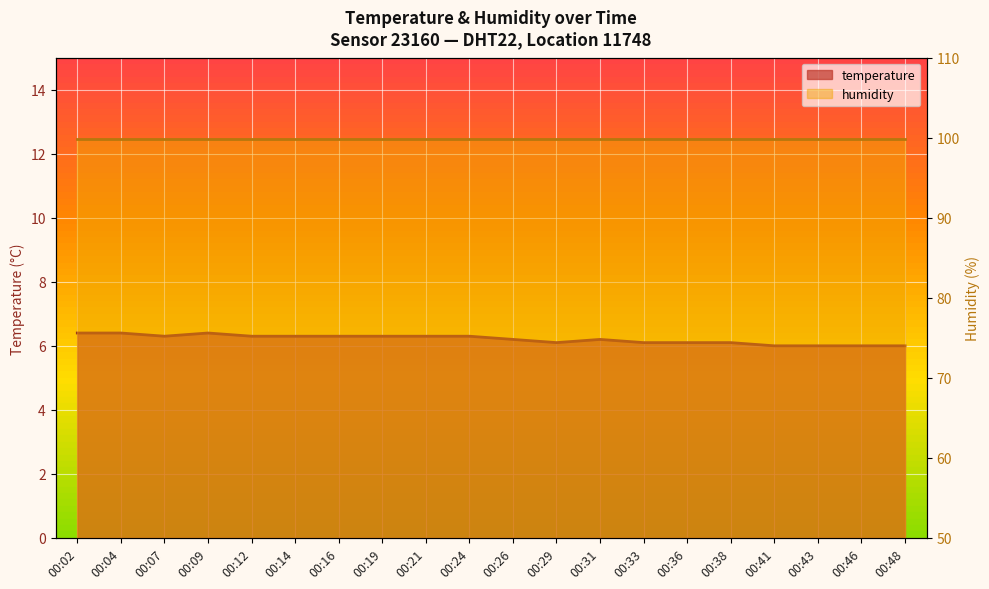

True or false: there are more than 0 points higher than both neighbors.

True